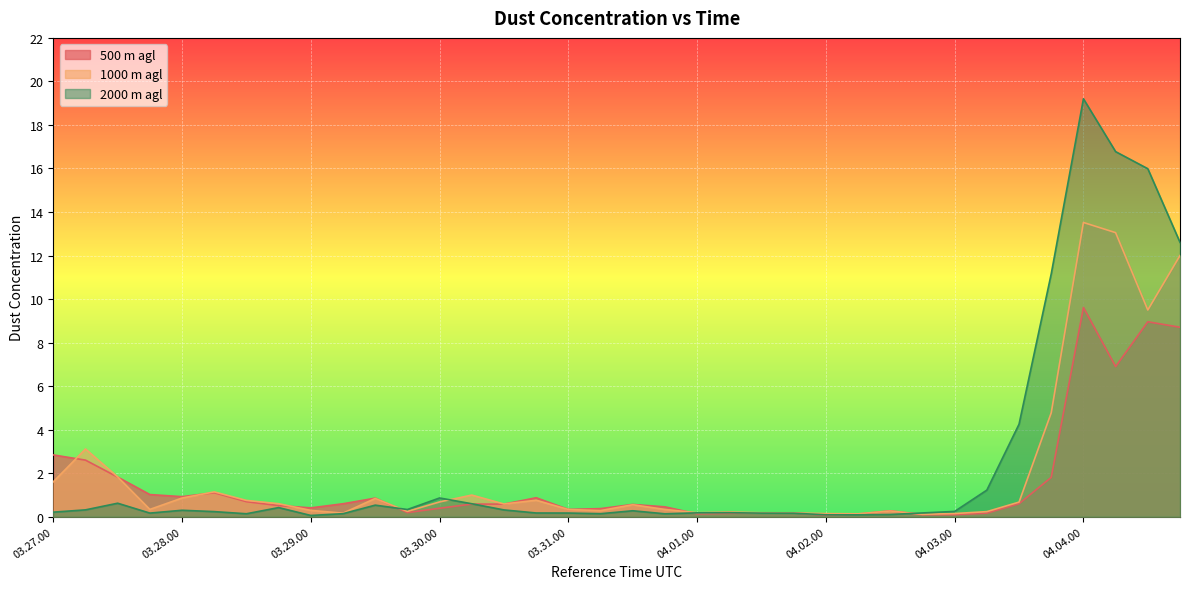

Reading left to right, what are all the values shown in this chart?

500 m agl: 2.8	2.6	1.8	1.0	0.9	1.1	0.7	0.5	0.4	0.6	0.9	0.2	0.4	0.6	0.6	0.9	0.3	0.4	0.6	0.5	0.1	0.2	0.2	0.2	0.1	0.1	0.3	0.1	0.1	0.2	0.6	1.8	9.6	6.9	9.0	8.7
1000 m agl: 1.6	3.1	1.8	0.3	0.9	1.1	0.7	0.6	0.3	0.2	0.8	0.2	0.7	1.0	0.6	0.8	0.3	0.3	0.6	0.3	0.2	0.2	0.2	0.2	0.1	0.1	0.3	0.1	0.1	0.2	0.7	4.8	13.5	13.1	9.5	12.0
2000 m agl: 0.2	0.3	0.6	0.2	0.3	0.2	0.1	0.4	0.1	0.1	0.5	0.3	0.9	0.6	0.3	0.2	0.2	0.1	0.3	0.1	0.2	0.2	0.2	0.2	0.1	0.1	0.1	0.2	0.2	1.2	4.3	11.2	19.2	16.8	16.0	12.6